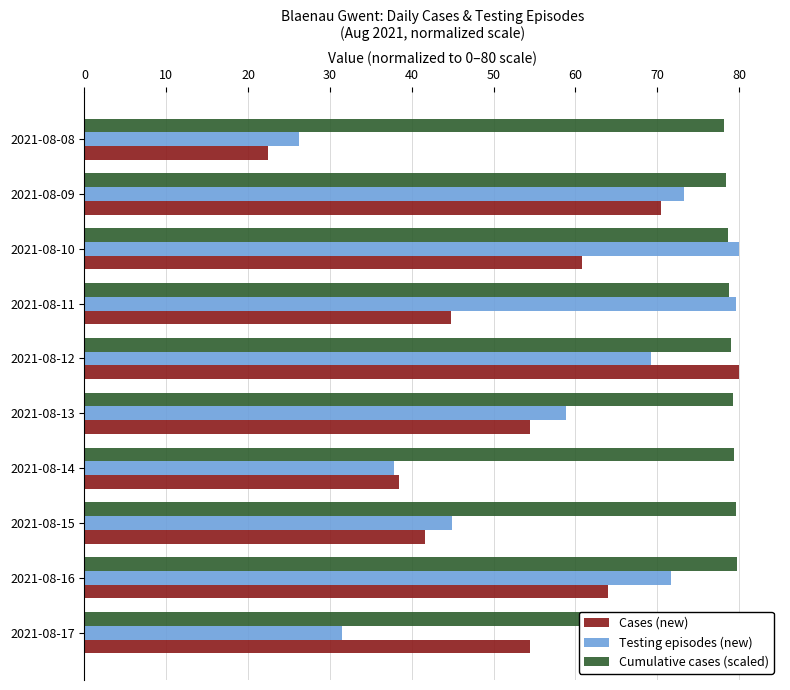

How many groups of bars are there?

10